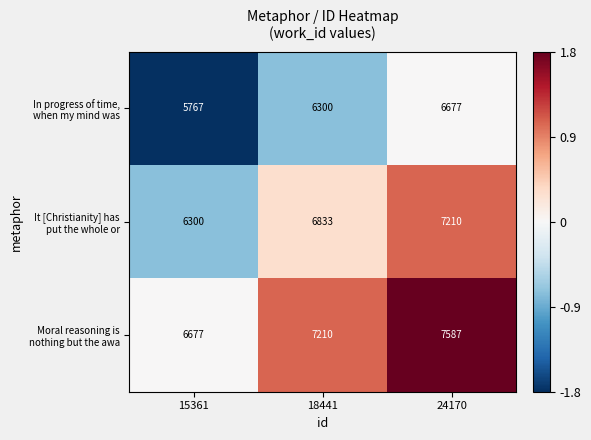

What is the total value across all series at 24170?

21474